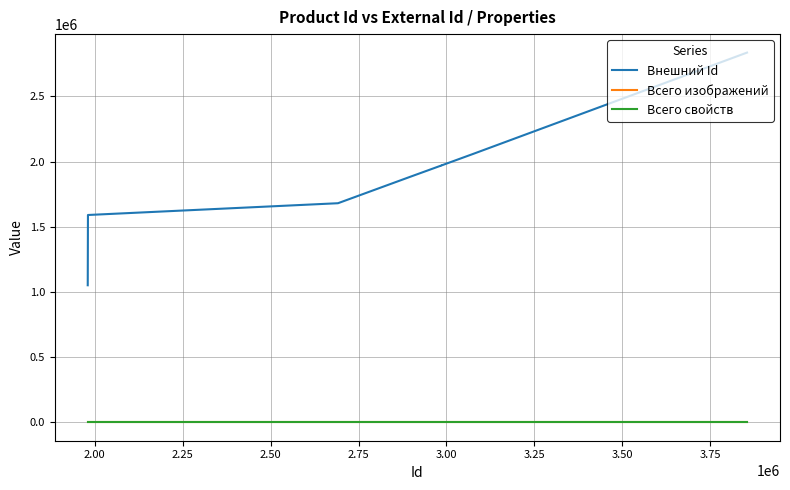

True or false: Всего изображений has a value of 0 at 3.75.

True